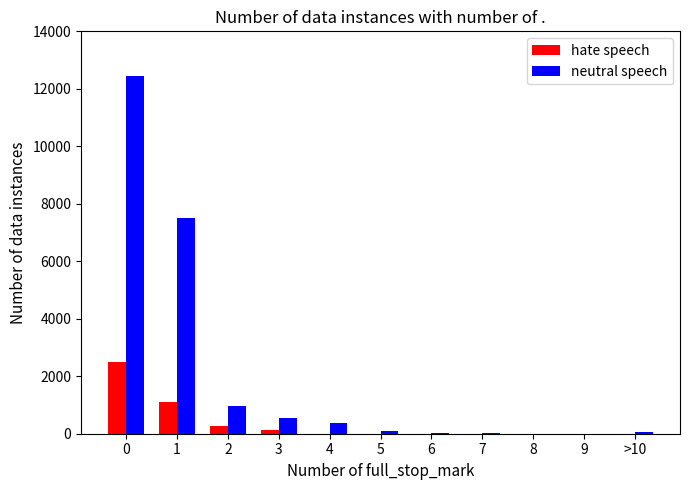

Which series changed the most between 1 and 7?

neutral speech